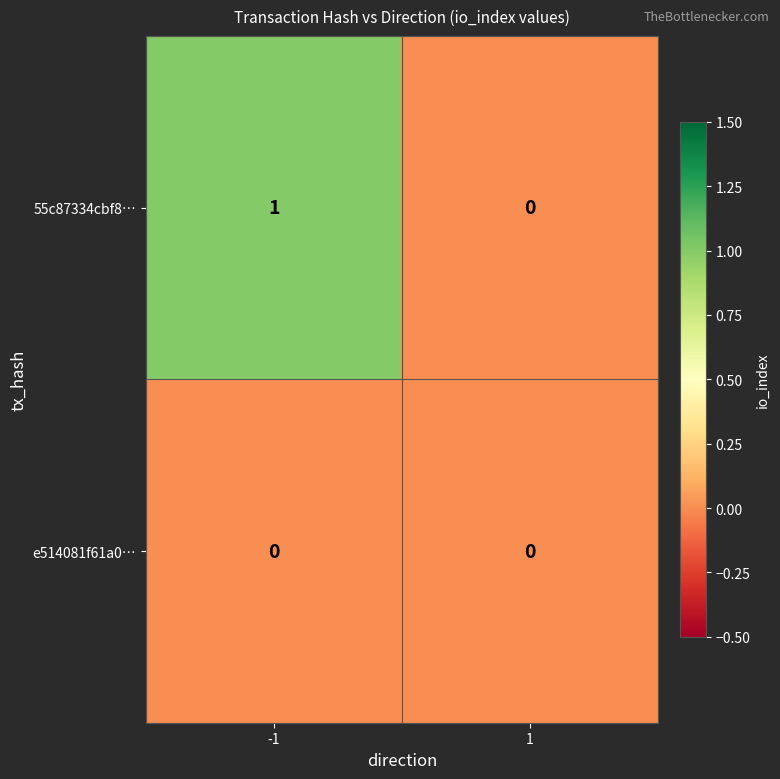

What is the spread (max minus min) of values at -1?

1